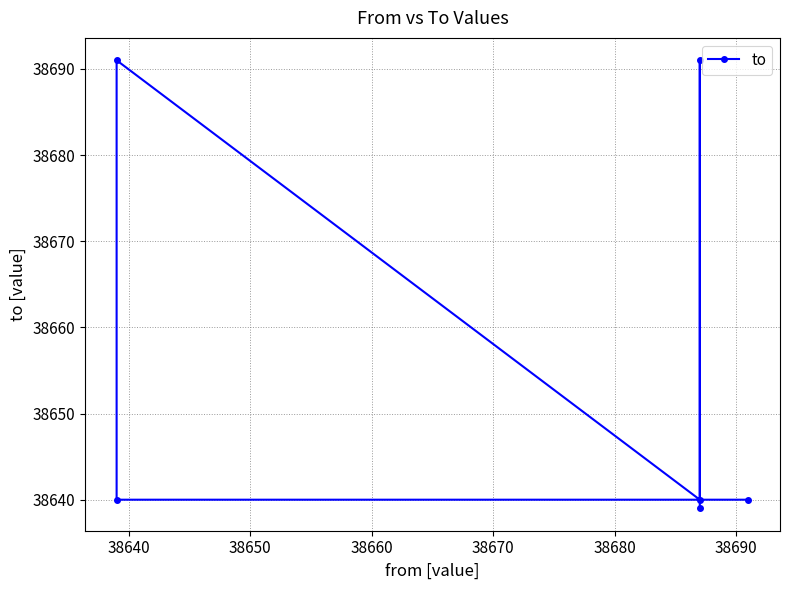

Reading left to right, transcribe all the data shown in this chart.

38640	38640	38691	38640	38691	38639